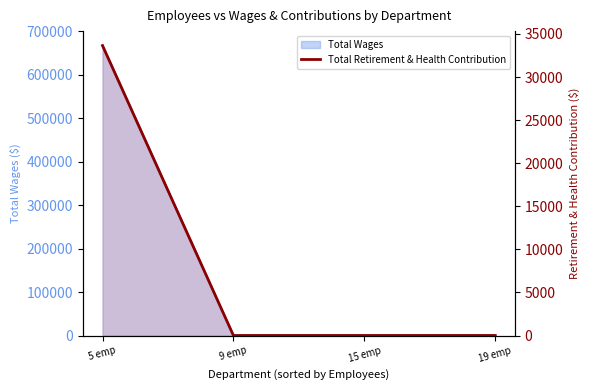

Is it true that the value at 5 emp is 8027?

False